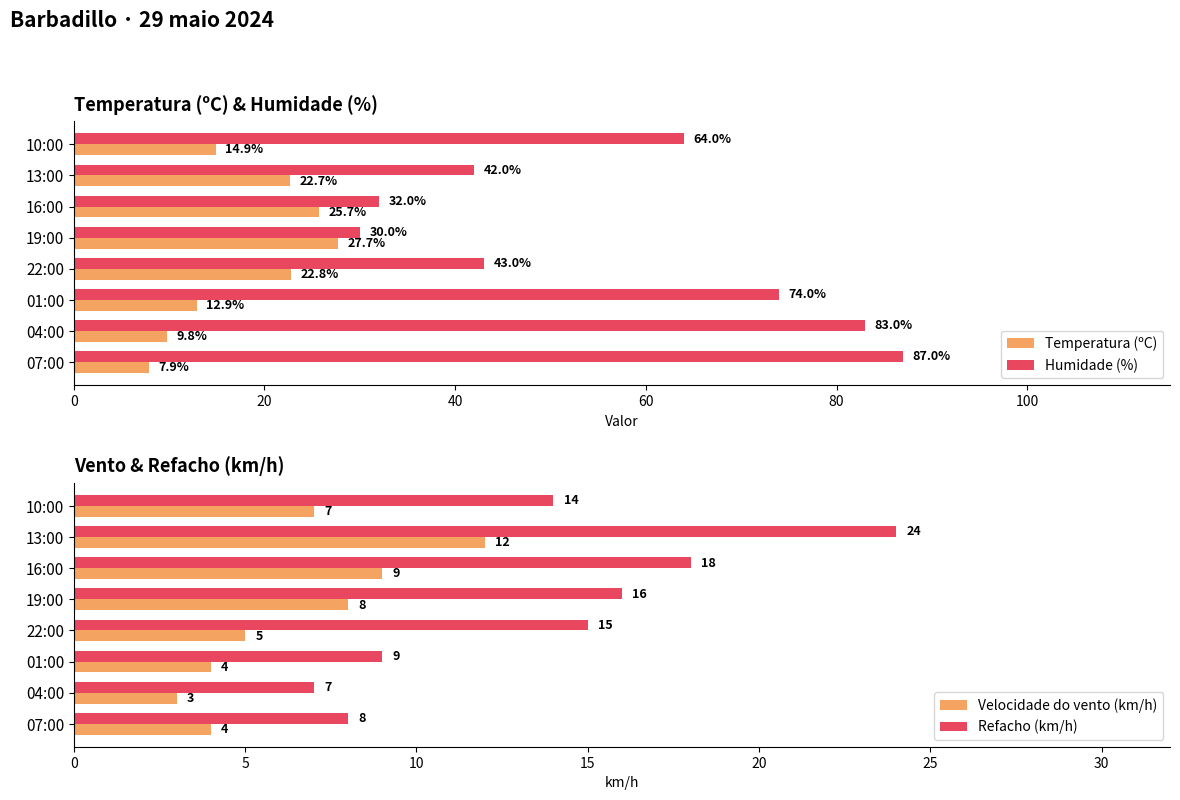

Count the number of categories in the chart.

8